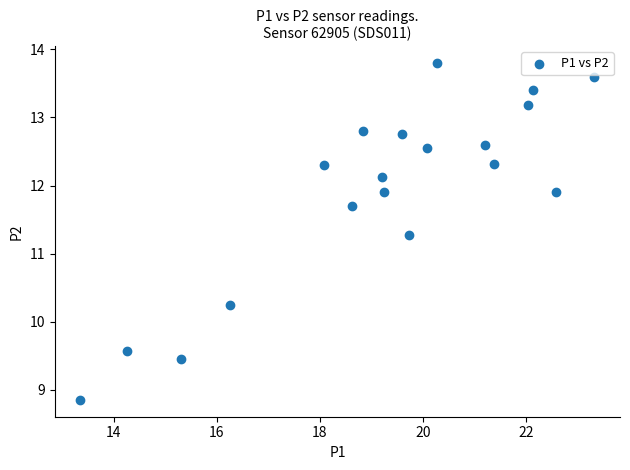

What Y value in the scatter plot is closest to 11?

11.3